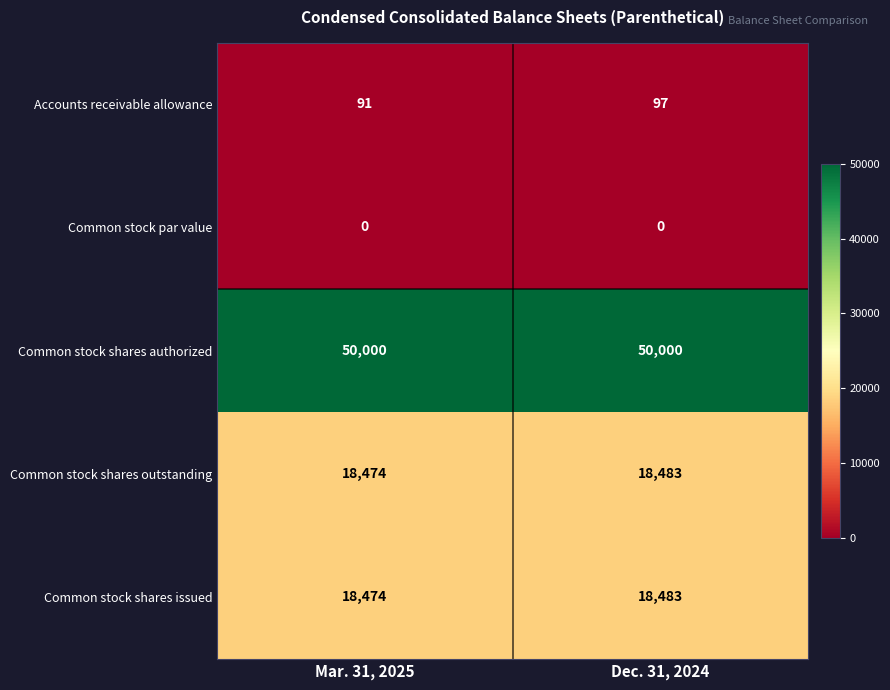

What is the difference between the Common stock shares issued values at Mar. 31, 2025 and Dec. 31, 2024?

9